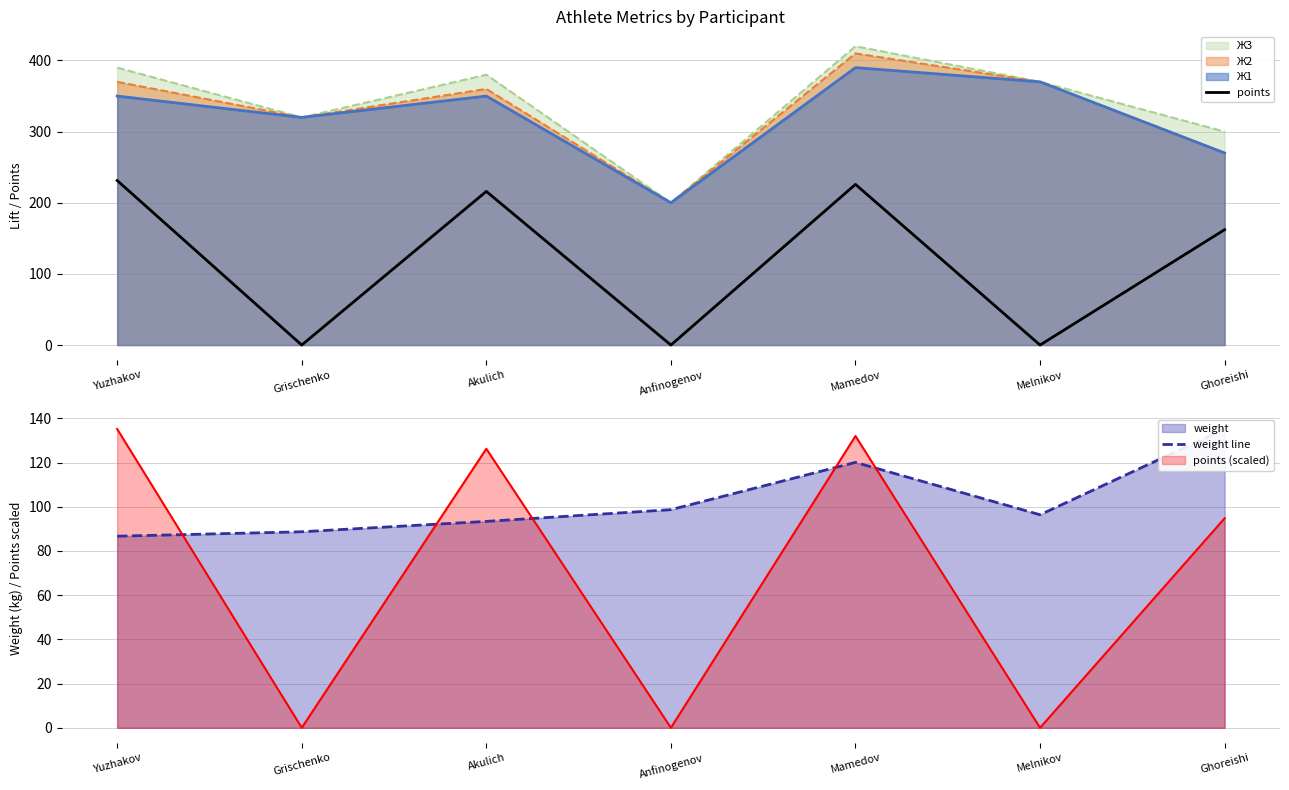

Is it true that Ж3 equals 436.7 at Ghoreishi?

False